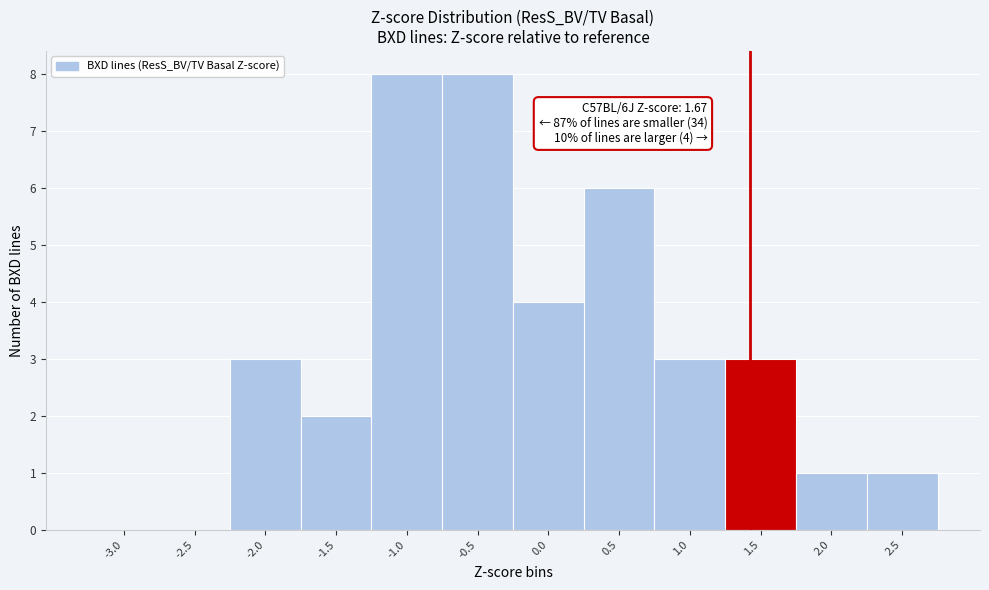

Reading left to right, transcribe all the data shown in this chart.

-3.0=0	-2.5=0	-2.0=3	-1.5=2	-1.0=8	-0.5=8	0.0=4	0.5=6	1.0=3	1.5=3	2.0=1	2.5=1